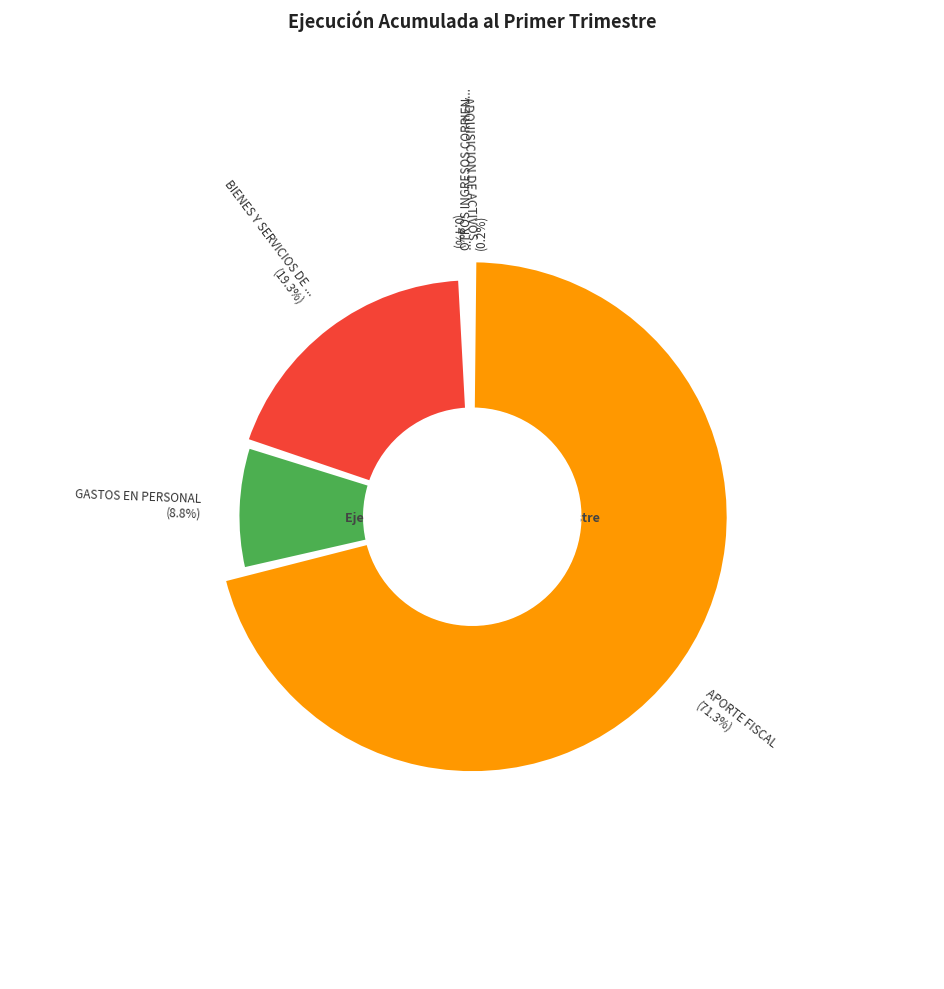

Is there a majority slice in this chart?

Yes